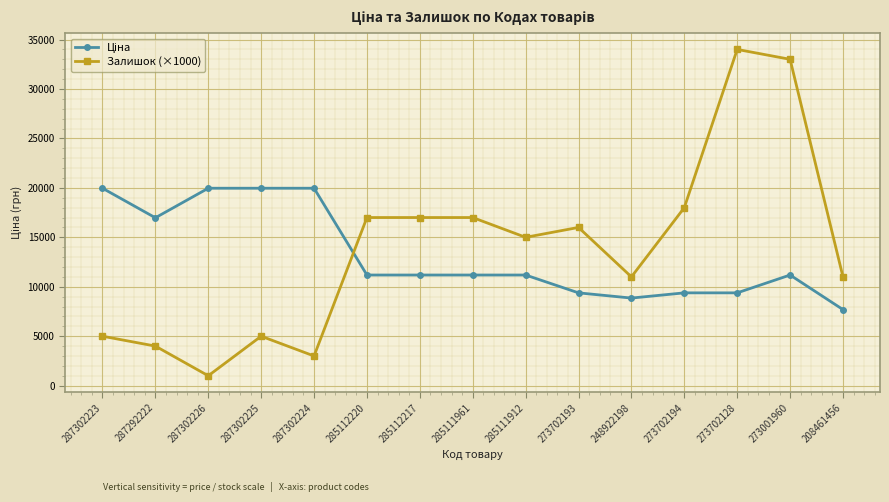

How many lines are shown in the chart?

2